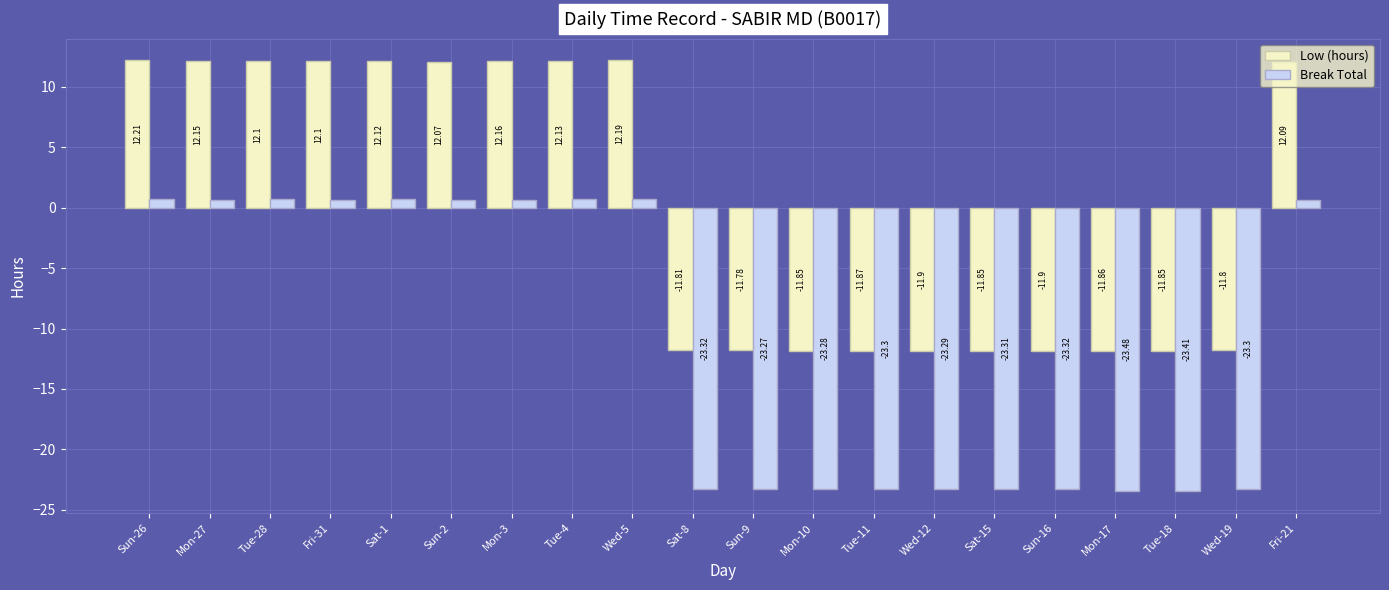

What is the difference between the maximum and minimum values in the Low (hours) series?

24.1